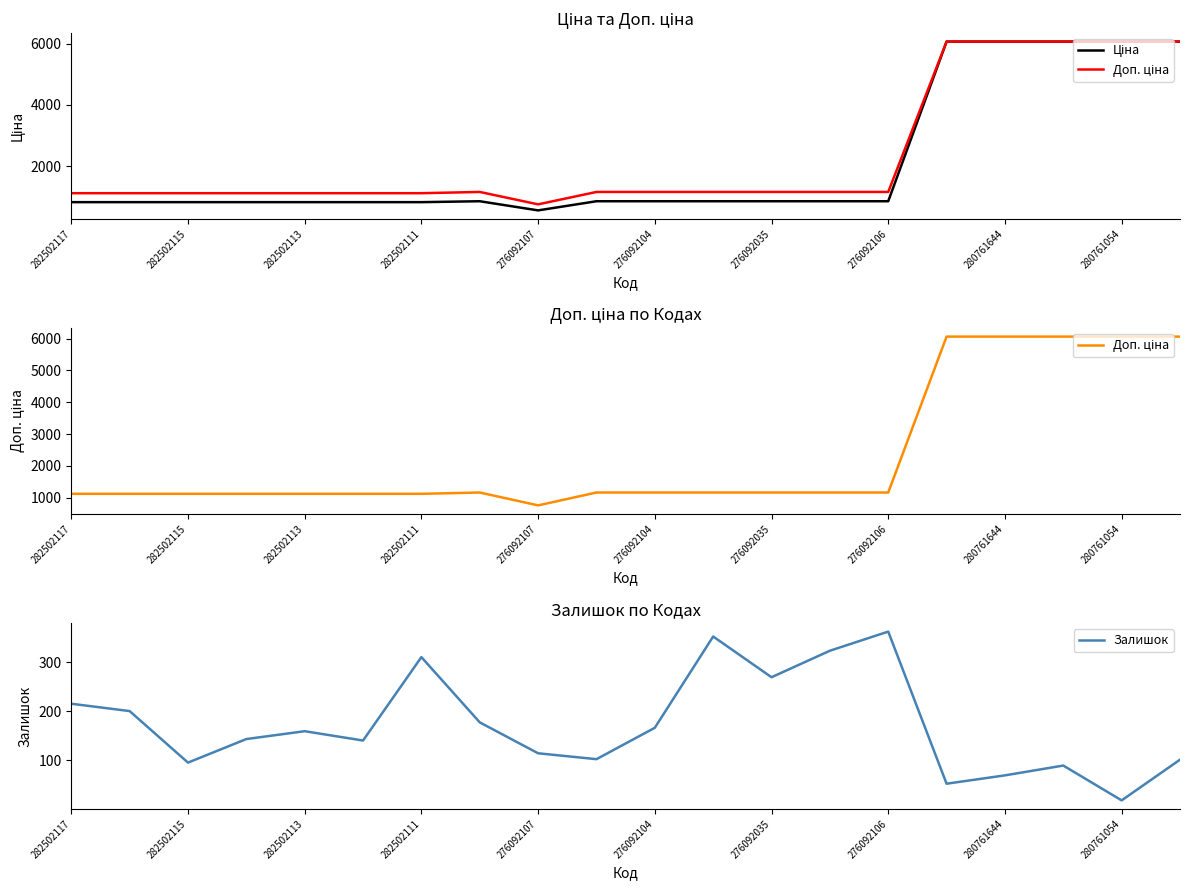

What is the highest value of the Залишок series?

362